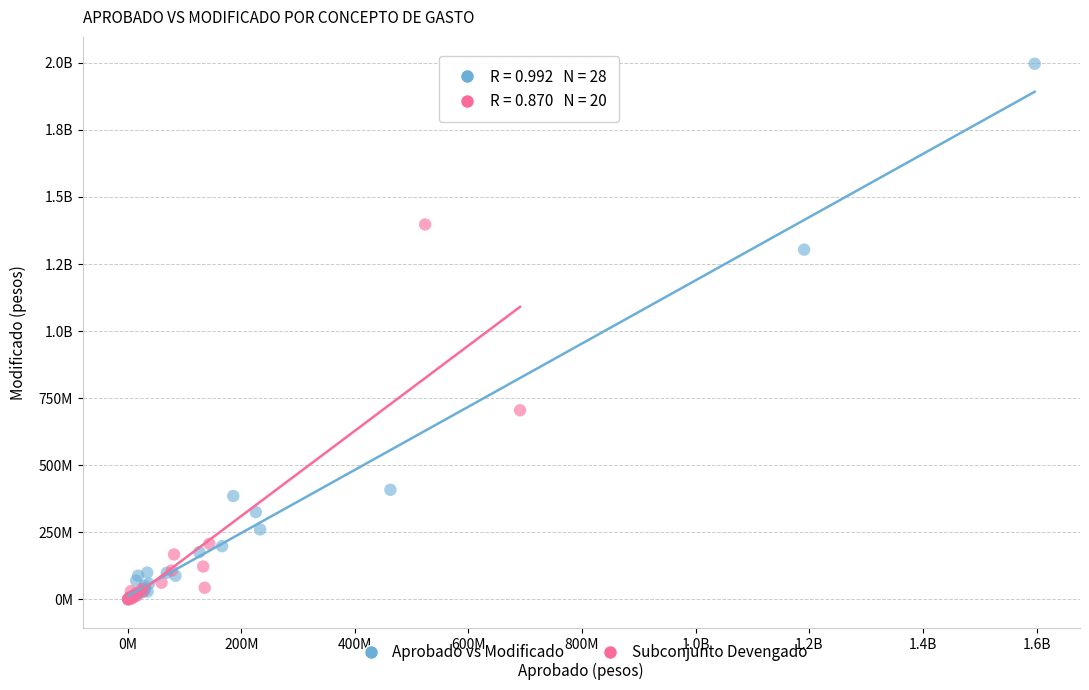

What are all the series names shown in the legend?

Aprobado vs Modificado, Subconjunto Devengado